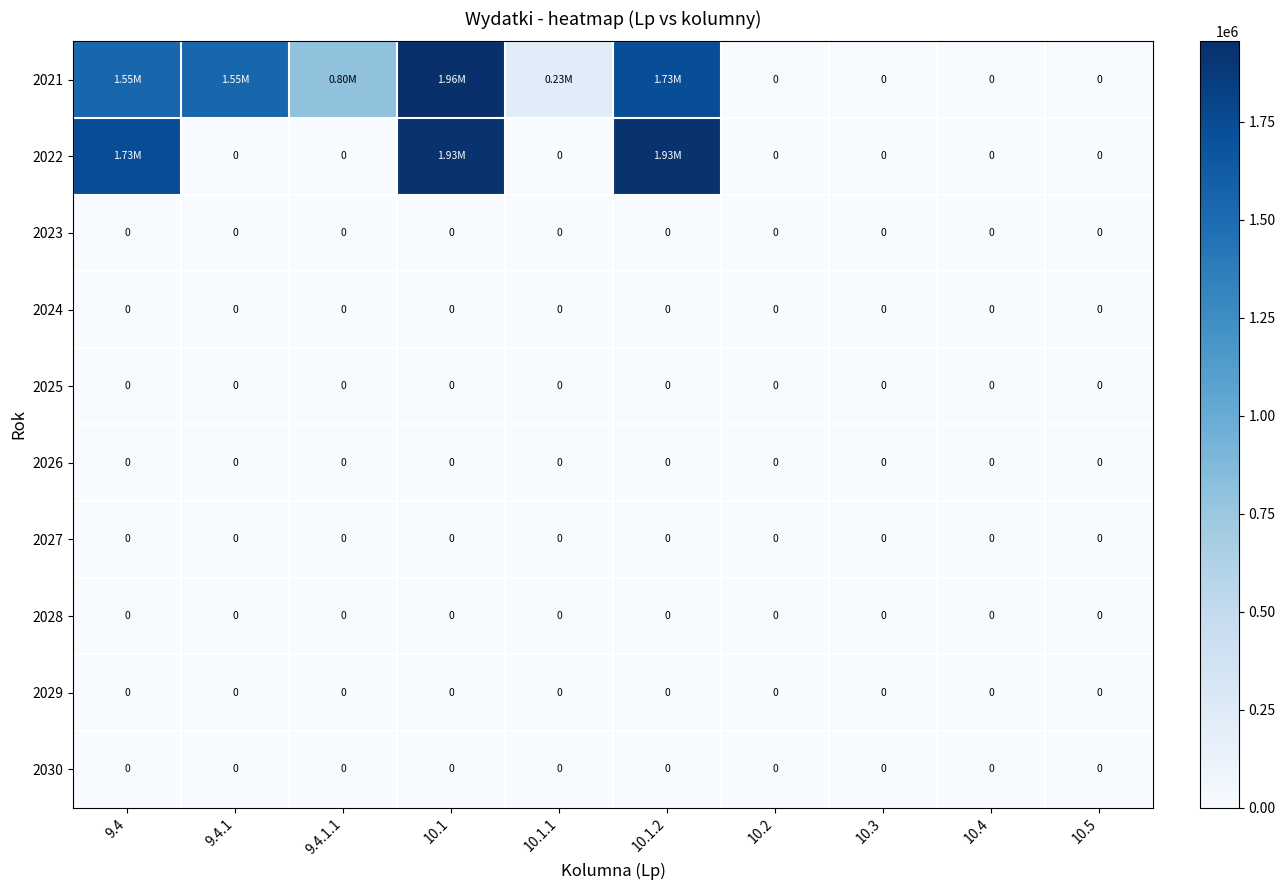

Which has a higher value, 10.5 or 10.1.2?

10.1.2